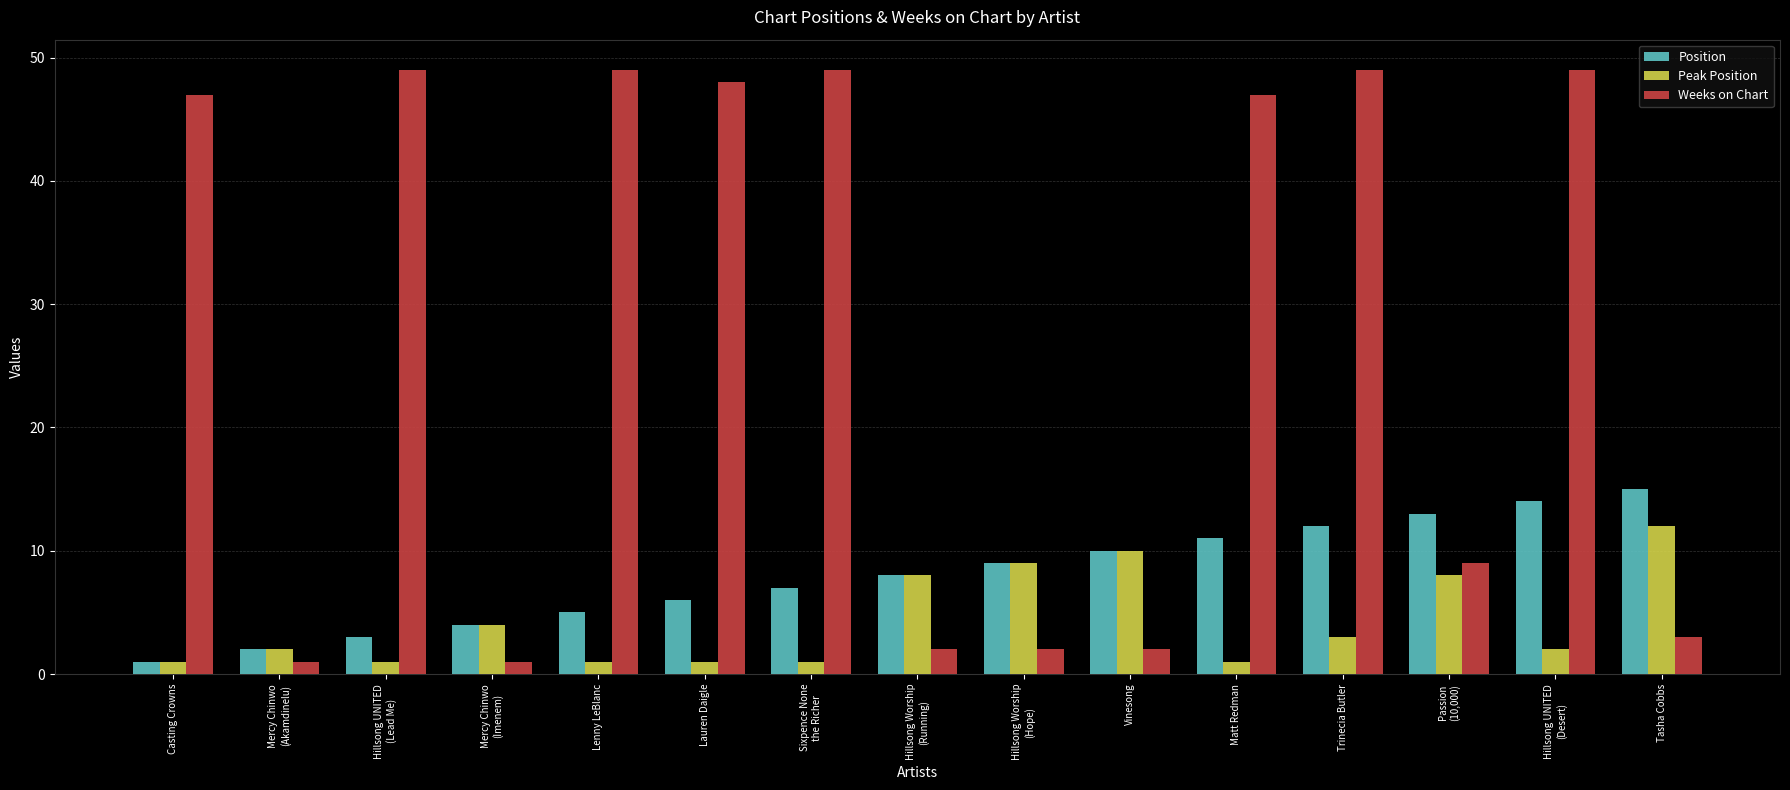

What are all the series names shown in the legend?

Position, Peak Position, Weeks on Chart